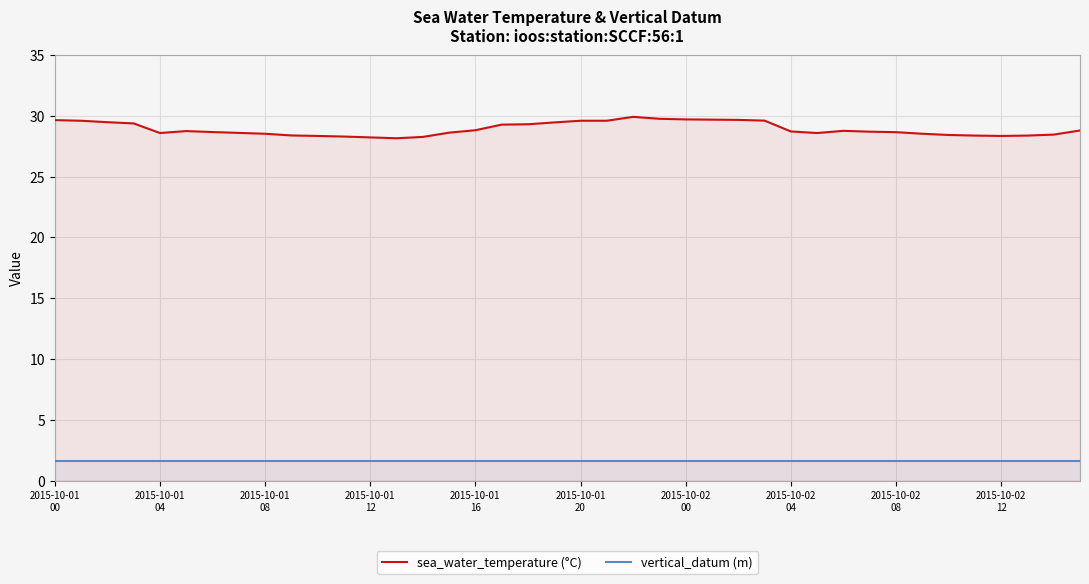

True or false: sea_water_temperature (°C) and vertical_datum (m) intersect in this chart.

False